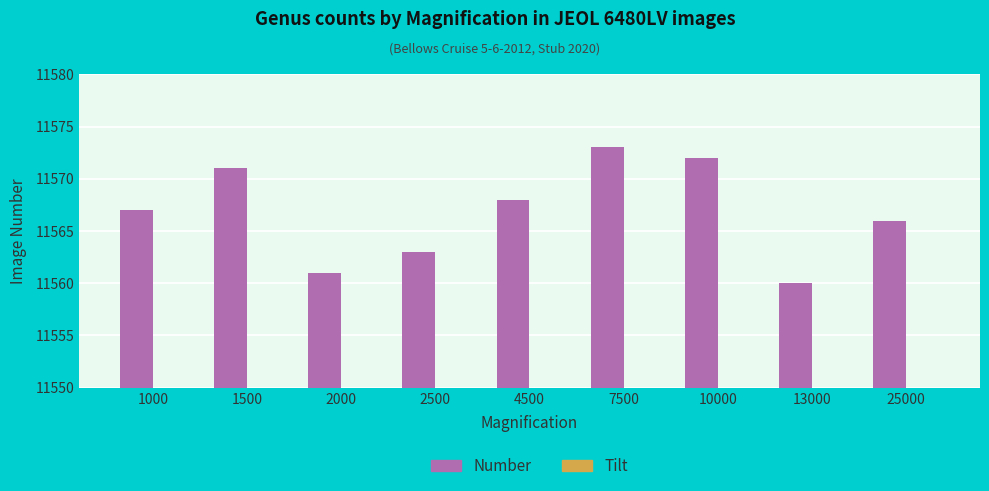

The chart shows a value of 3650 at 10000. True or false?

False